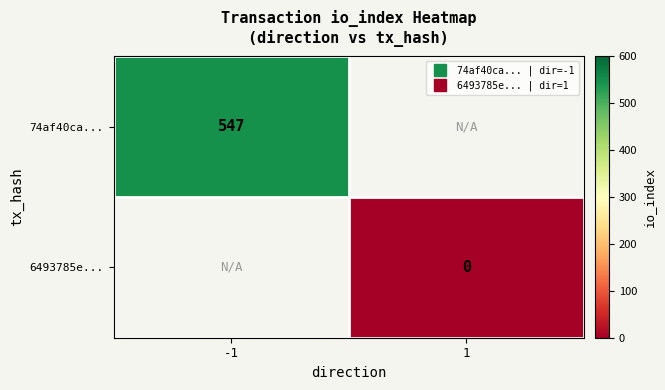

What is the highest value of the 74af40ca... series?

547.0